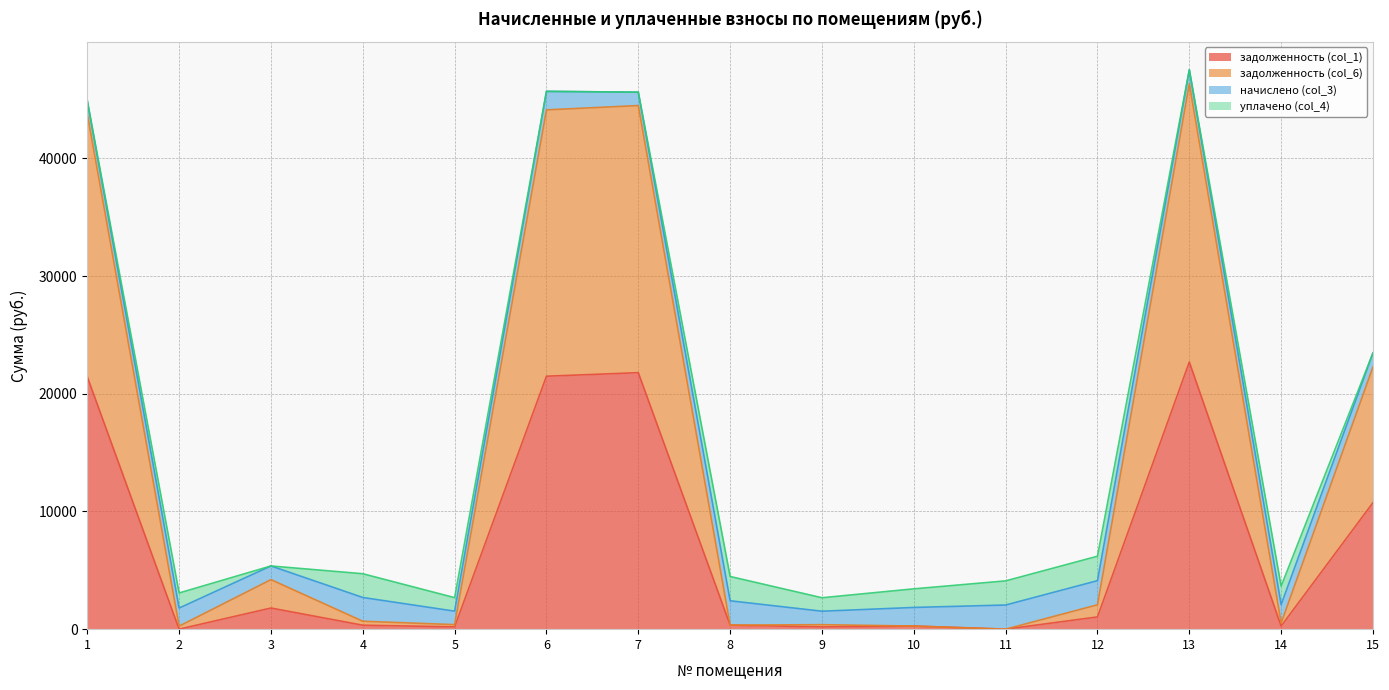

Which label corresponds to the largest value in the chart?

13